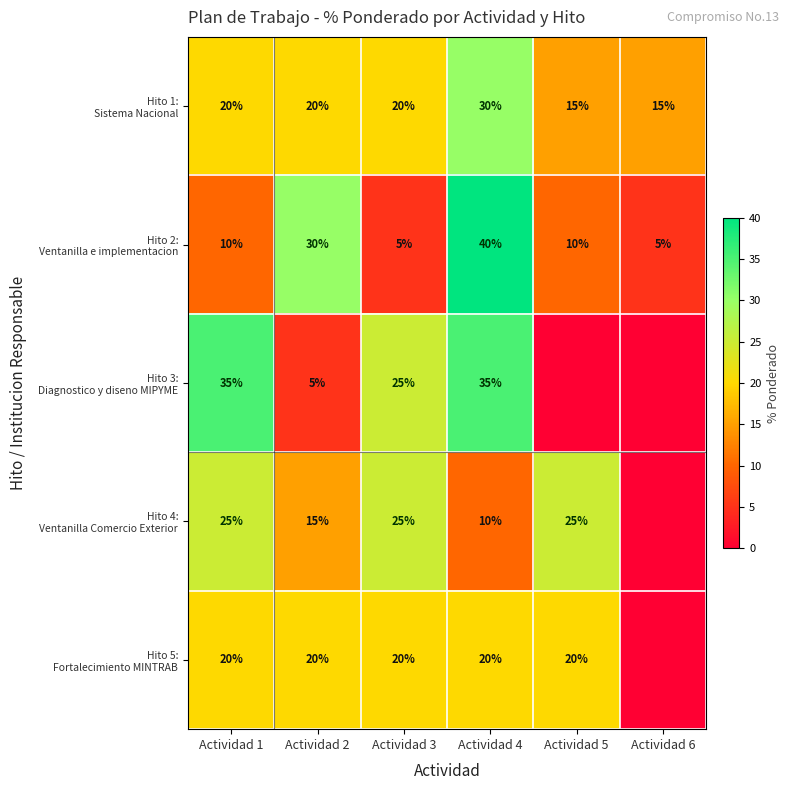

At which category does the chart reach its minimum across all series?

Actividad 5